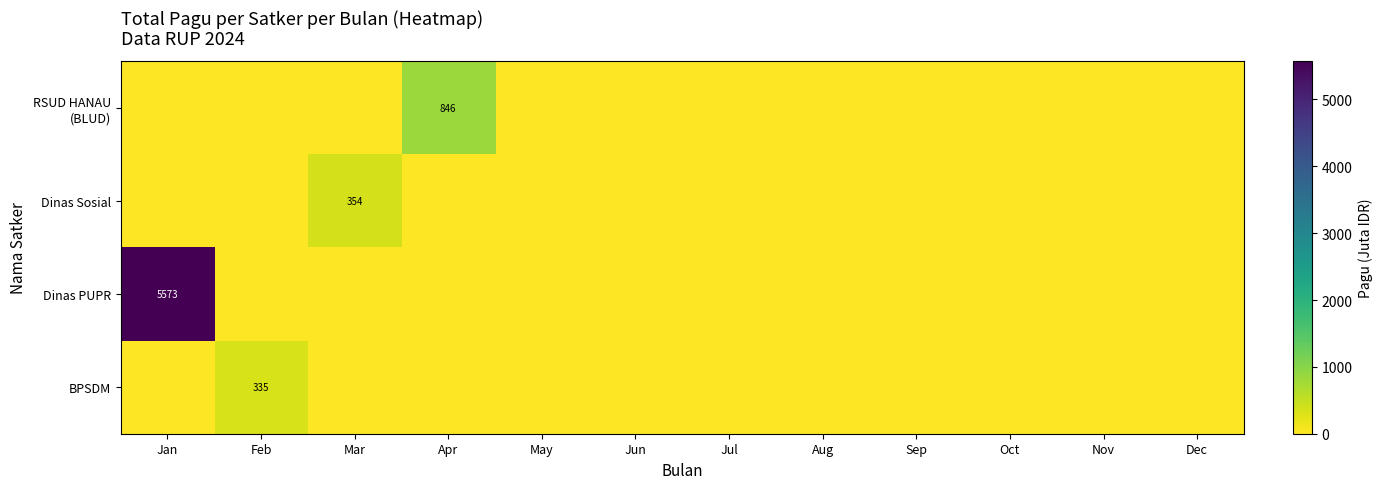

The value of Dinas Sosial at Mar is 582. True or false?

False